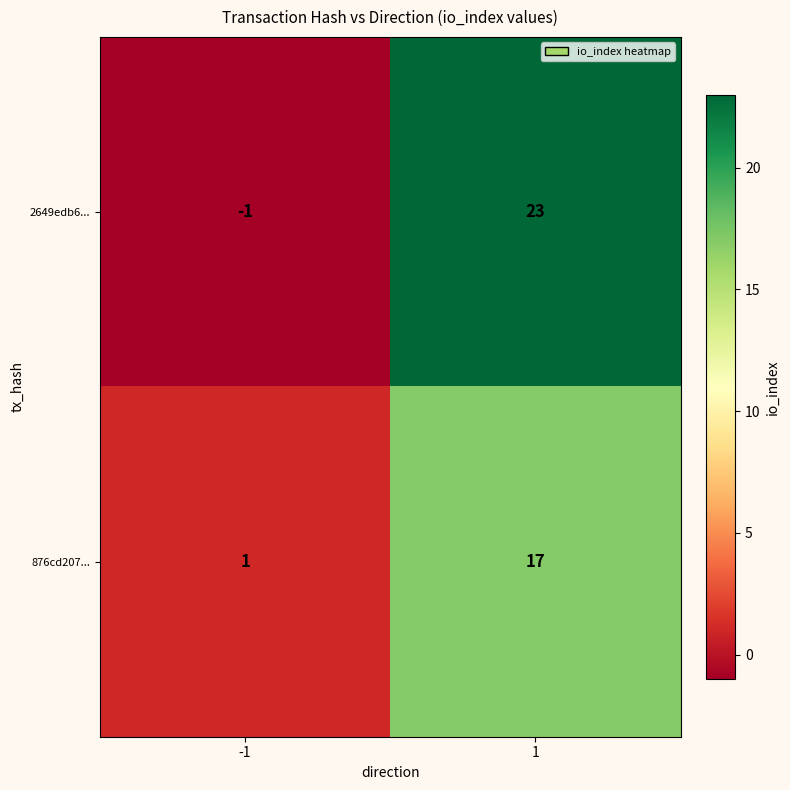

Count the number of categories in the chart.

2